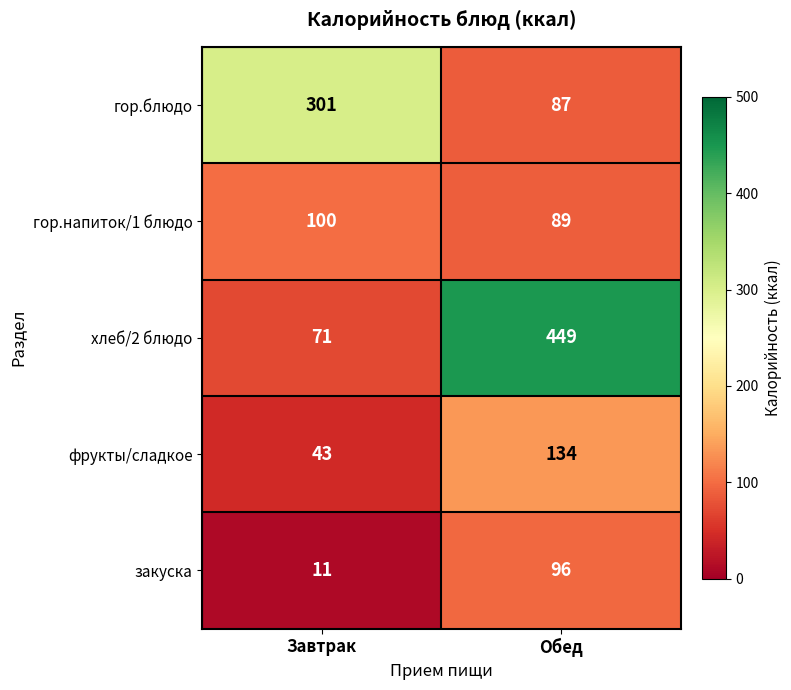

What is the difference between the фрукты/сладкое values at Обед and Завтрак?

91